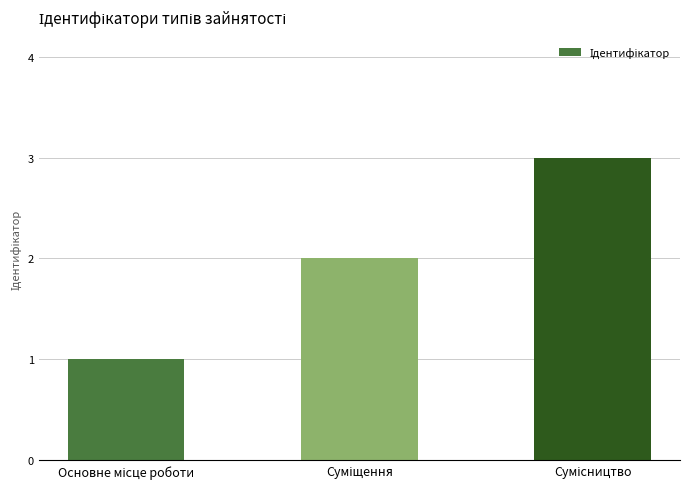

What is the sum of all values?

6